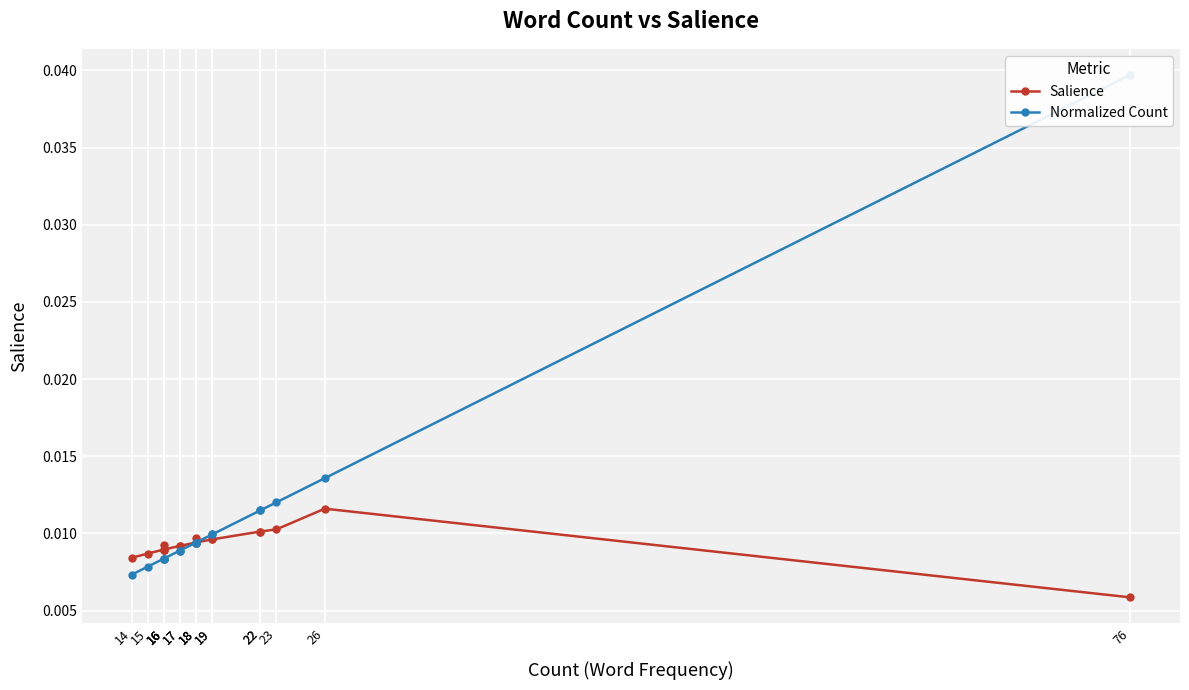

List the series in order of their peak value, lowest first.

Salience, Normalized Count